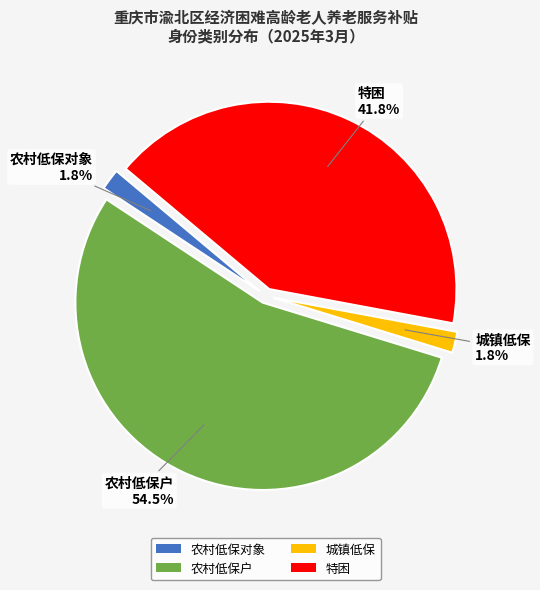

Approximately how many times larger is the value at 农村低保户 compared to 特困?

1.3